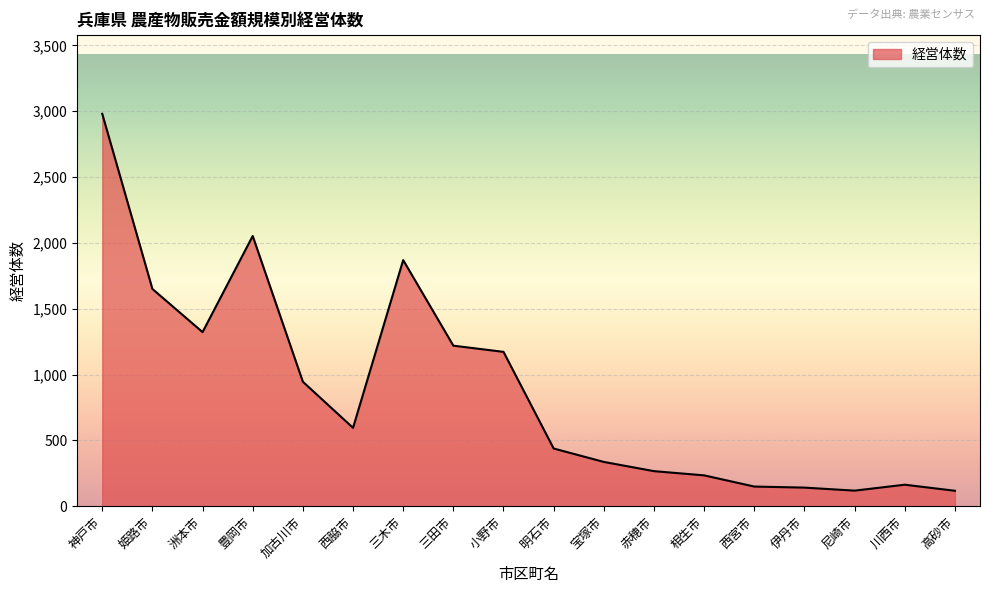

True or false: the data has more than 1 interior local peaks.

True